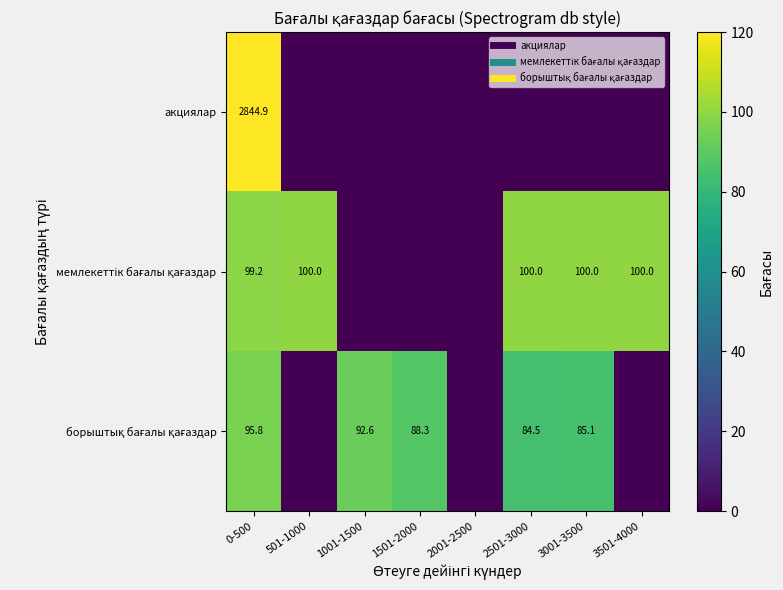

True or false: борыштық бағалы қағаздар has a value of -44.1 at 2001-2500.

False